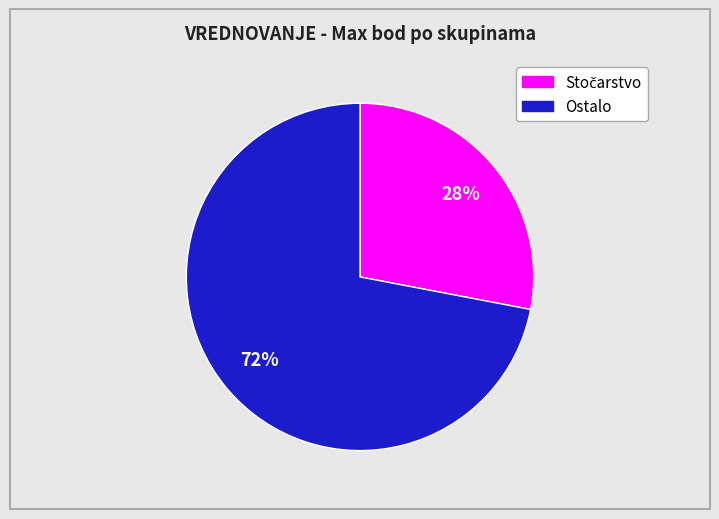

How many slices are in this pie chart?

2